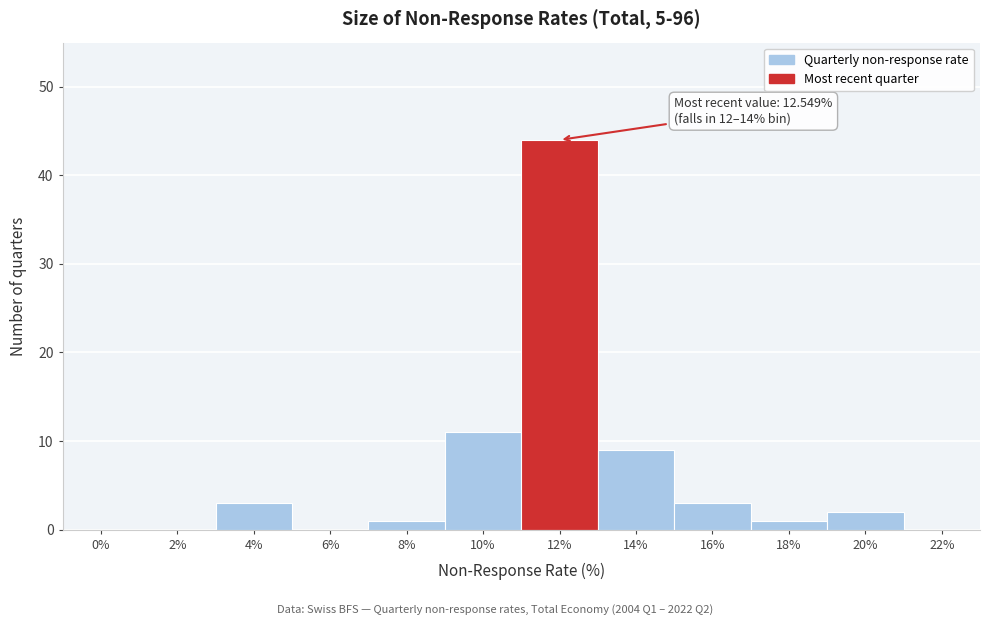

Reading left to right, transcribe all the data shown in this chart.

0%=0	2%=0	4%=3	6%=0	8%=1	10%=11	12%=44	14%=9	16%=3	18%=1	20%=2	22%=0